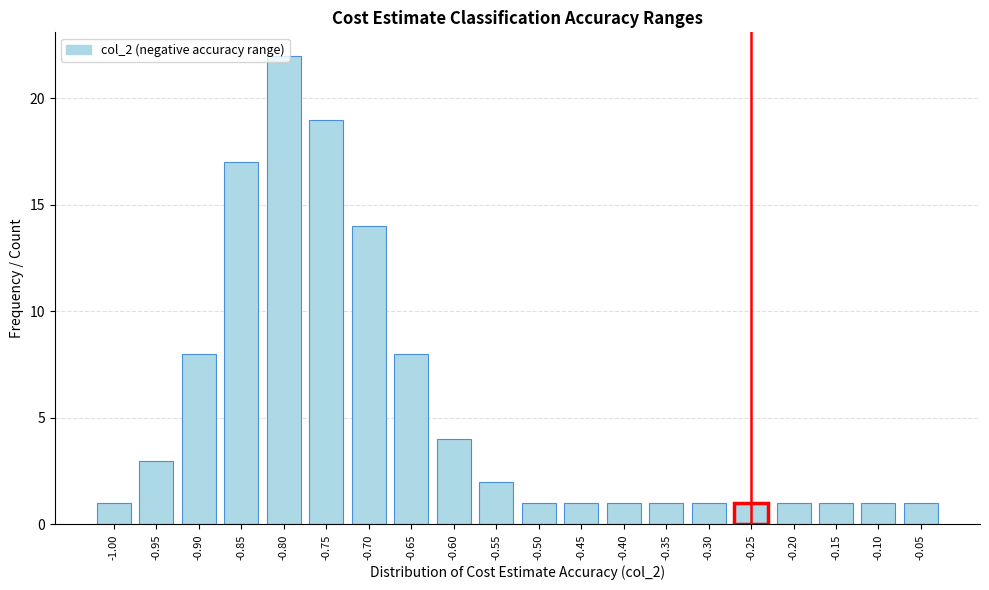

What is the sum of all values?

108